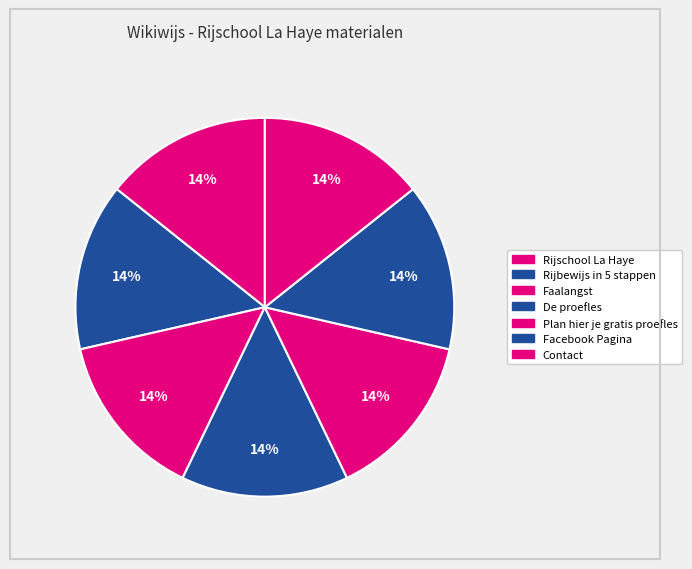

Combined, do Plan hier je gratis proefles and Rijbewijs in 5 stappen account for over 50%?

No